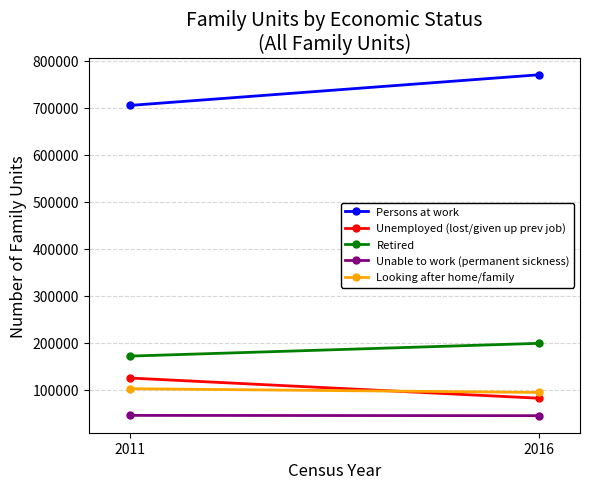

At how many categories does at least one series exceed 113712?

2